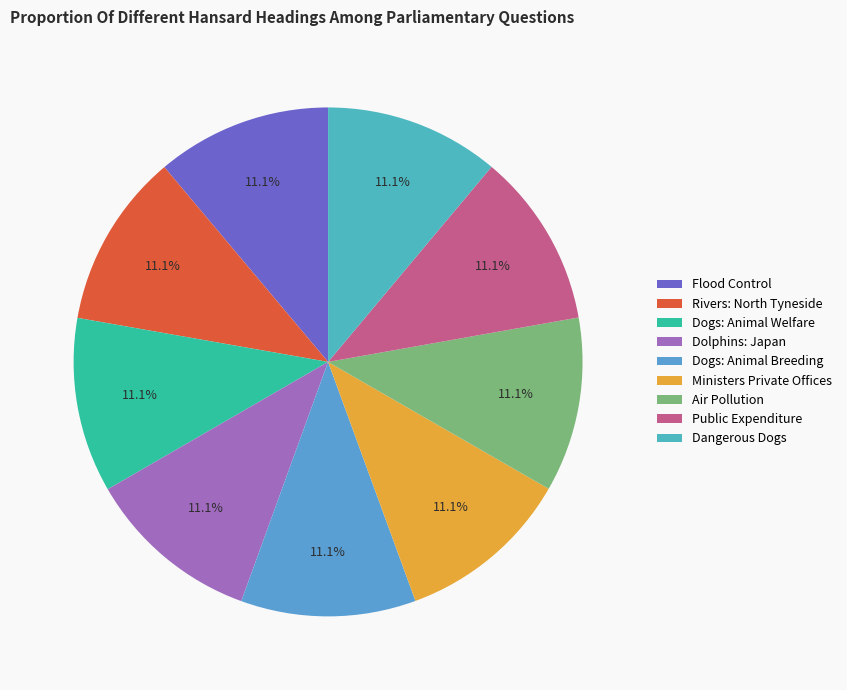

Combined, what portion of the pie is Air Pollution and Ministers Private Offices?

22.2%